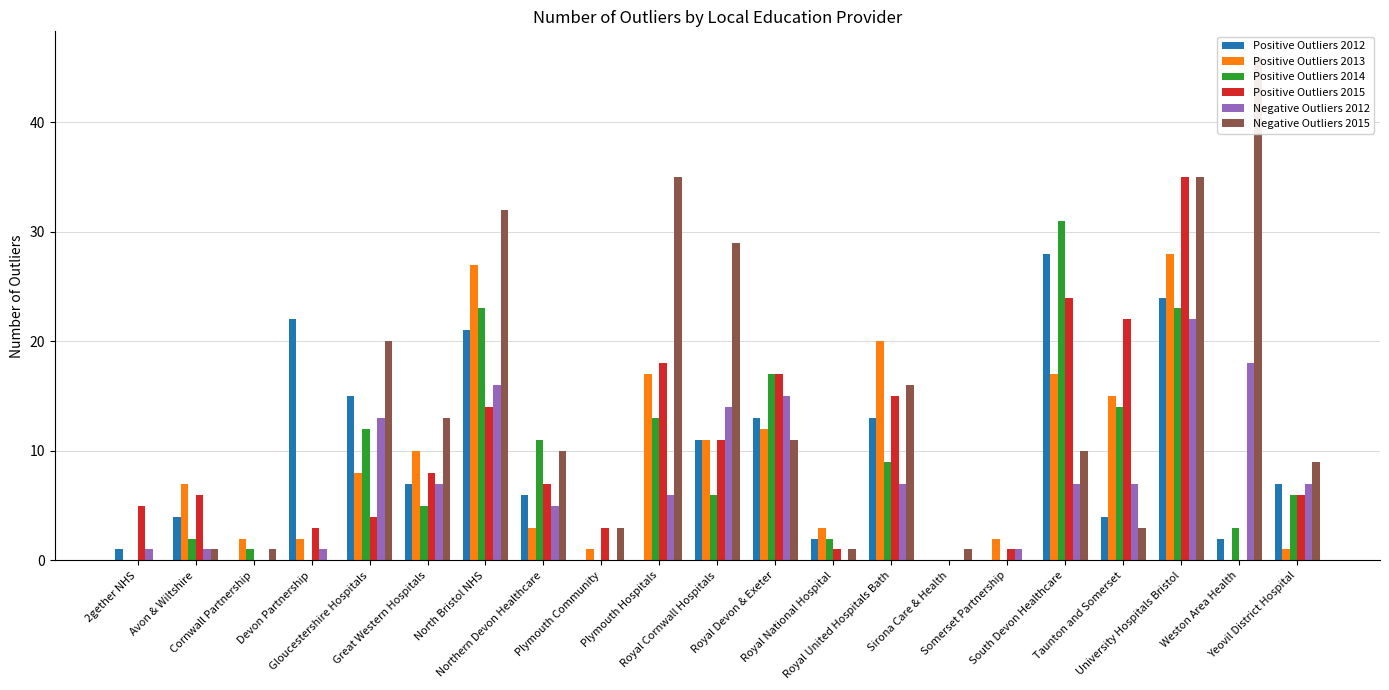

Which series changed the most between North Bristol NHS and Taunton and Somerset?

Negative Outliers 2015